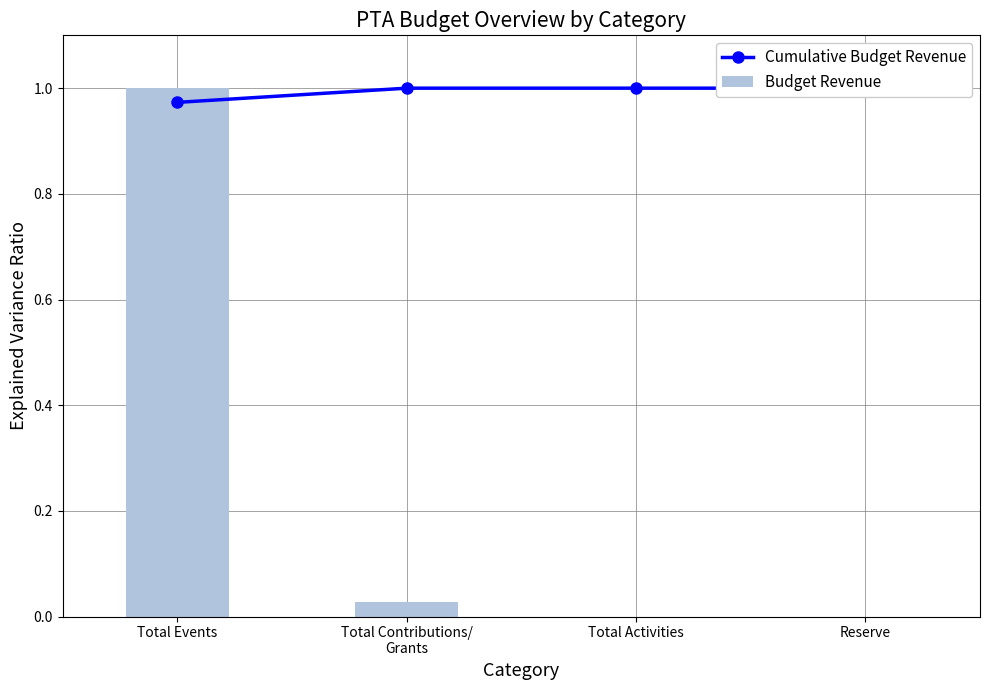

What value does the Cumulative Budget Revenue series have at Reserve?

1.0